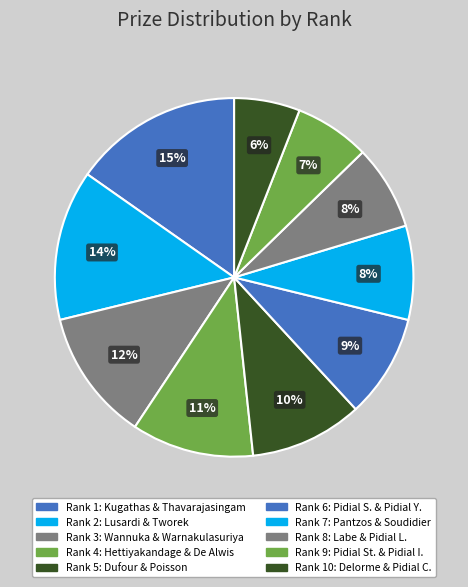

Count the number of slices in the pie.

10